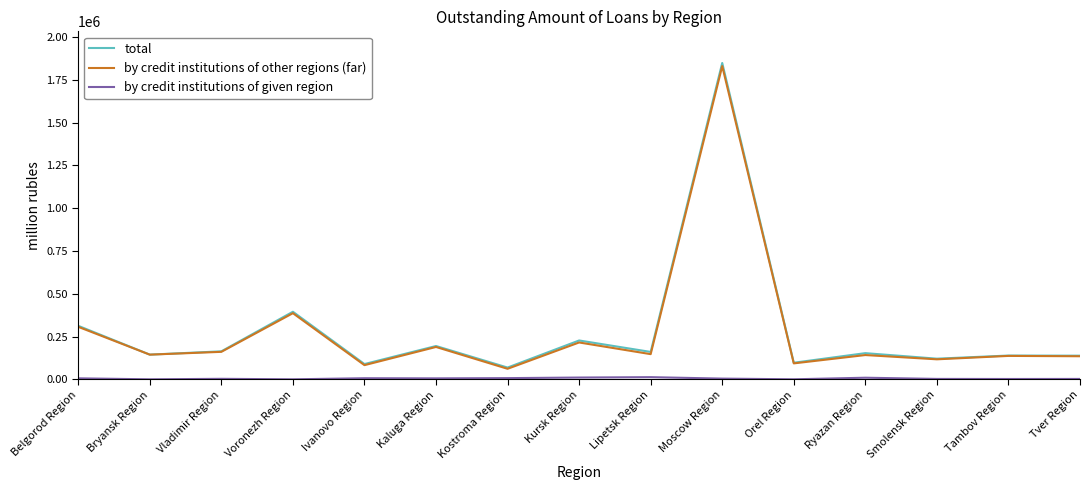

At which category is the sum across all series the highest?

Moscow Region